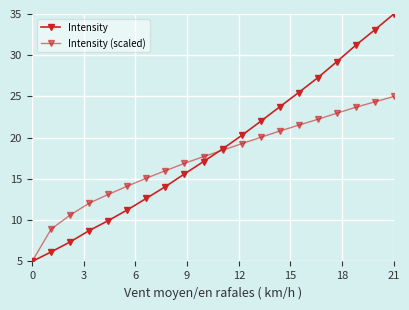

How many categories are shown in the chart?

20